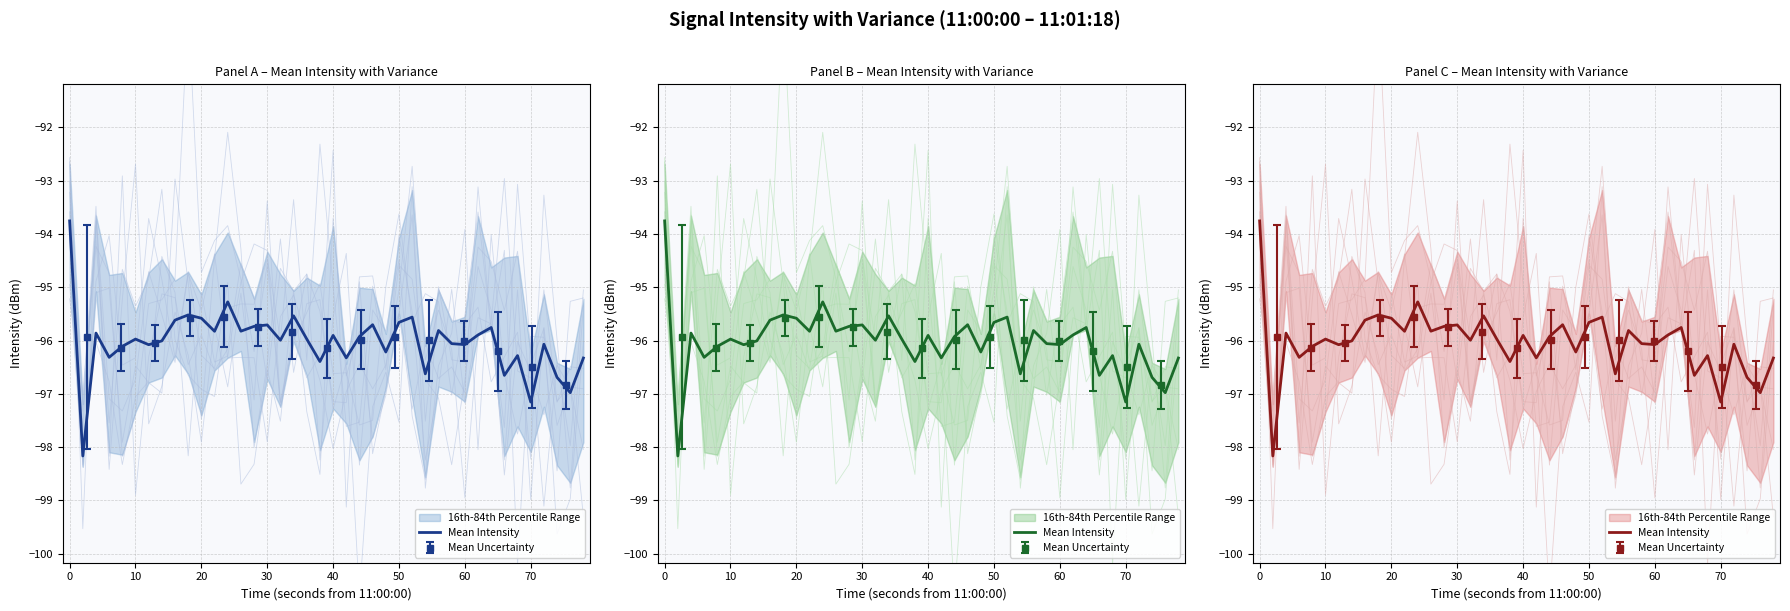

What is the value of the 19th point from the left?

-96.0